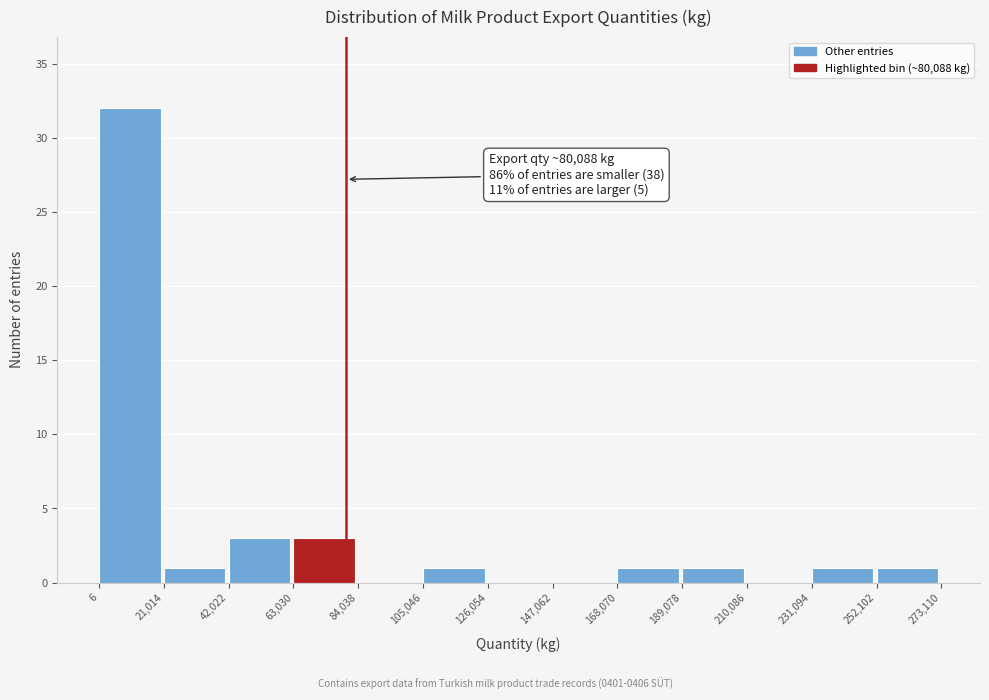

Over which range of the x-axis is the bar tallest?

6 to 21,014